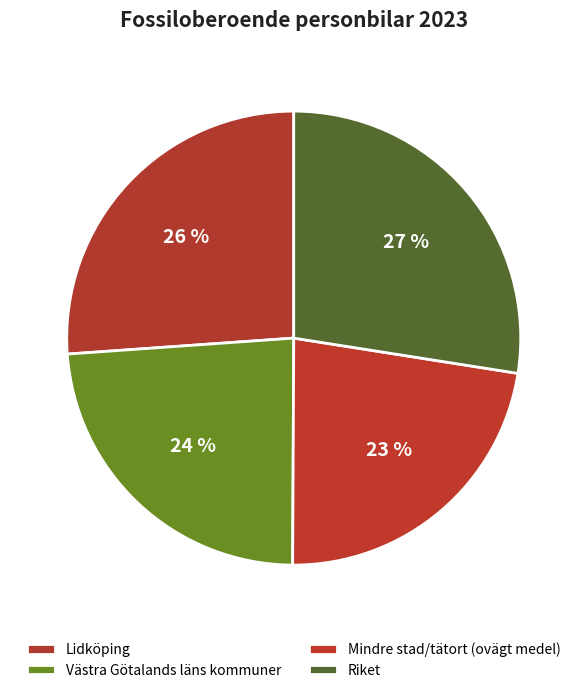

Count the number of slices in the pie.

4